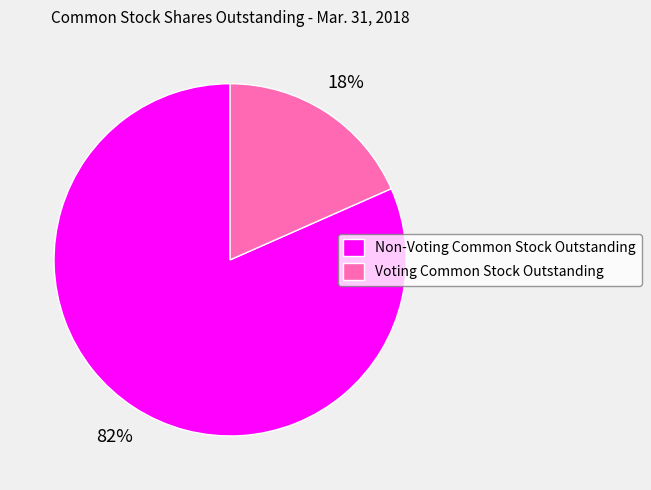

Combined, do Voting Common Stock Outstanding and Non-Voting Common Stock Outstanding account for over 50%?

Yes